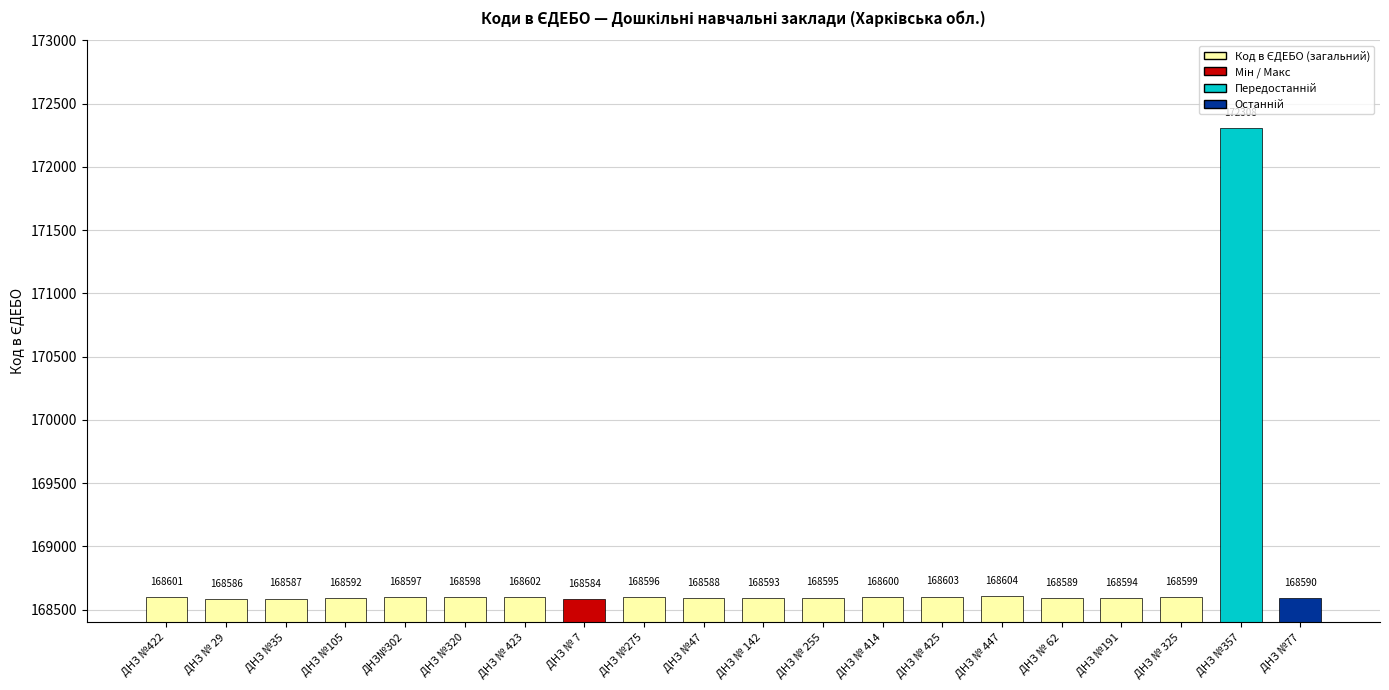

How many data points are less than 168596?

10